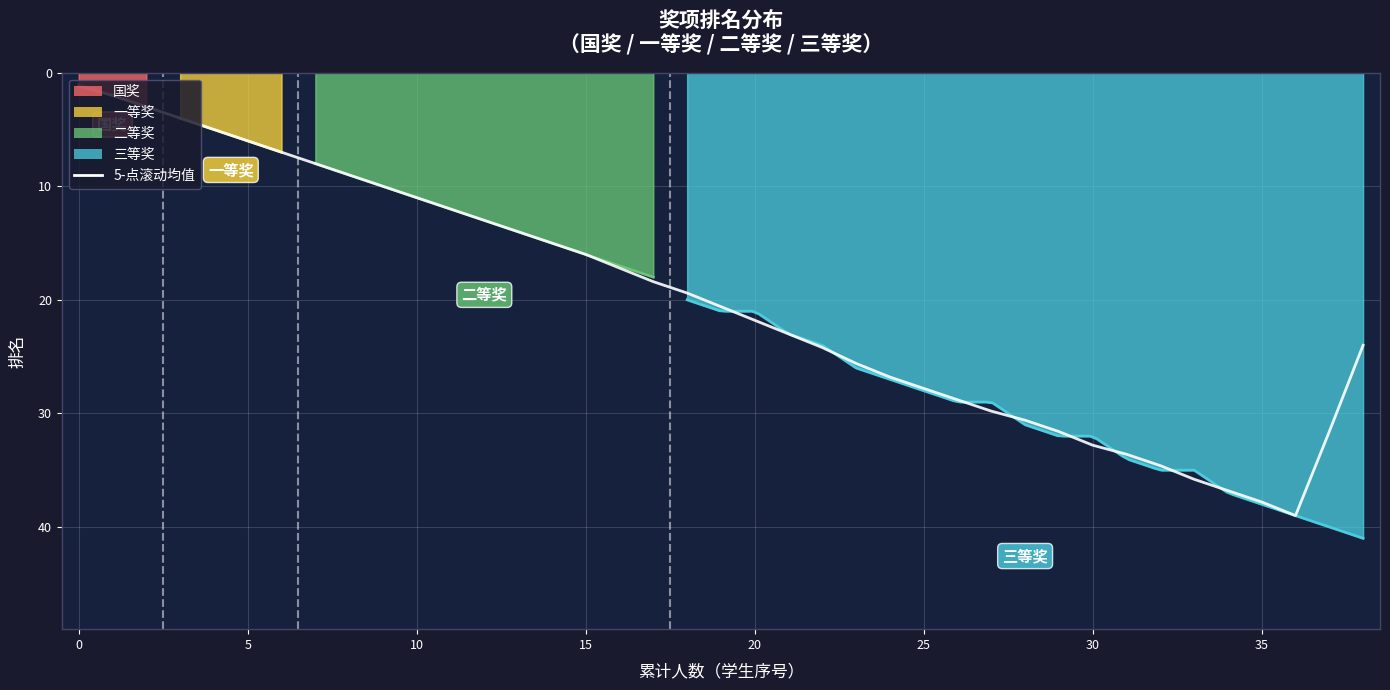

Which has a higher value, 21 or 38?

38